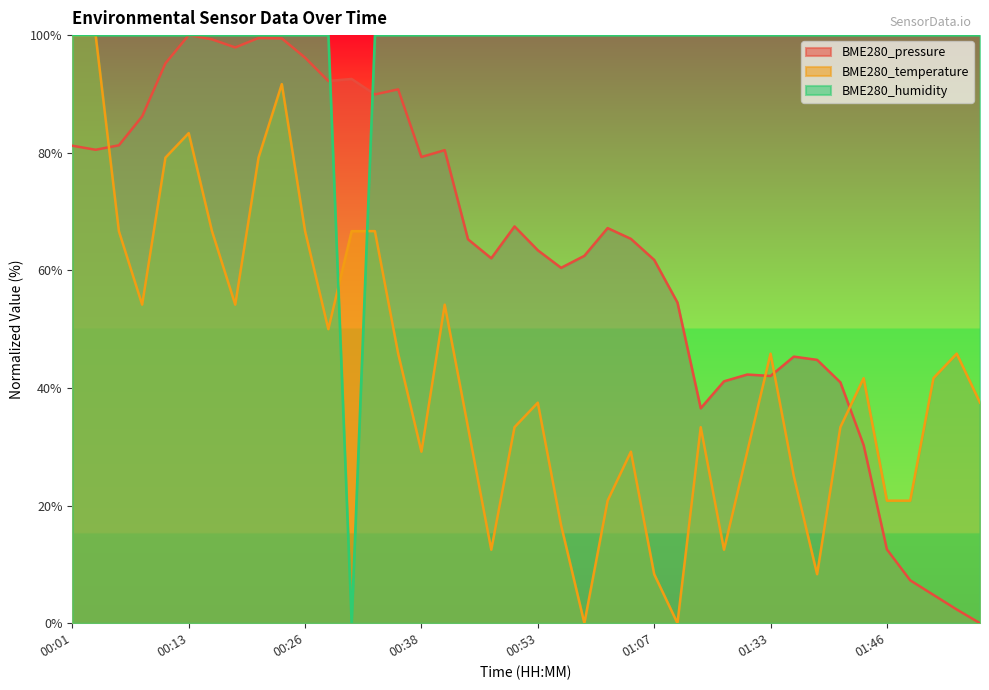

Rank the series at 00:26 from highest to lowest value.

BME280_humidity, BME280_pressure, BME280_temperature